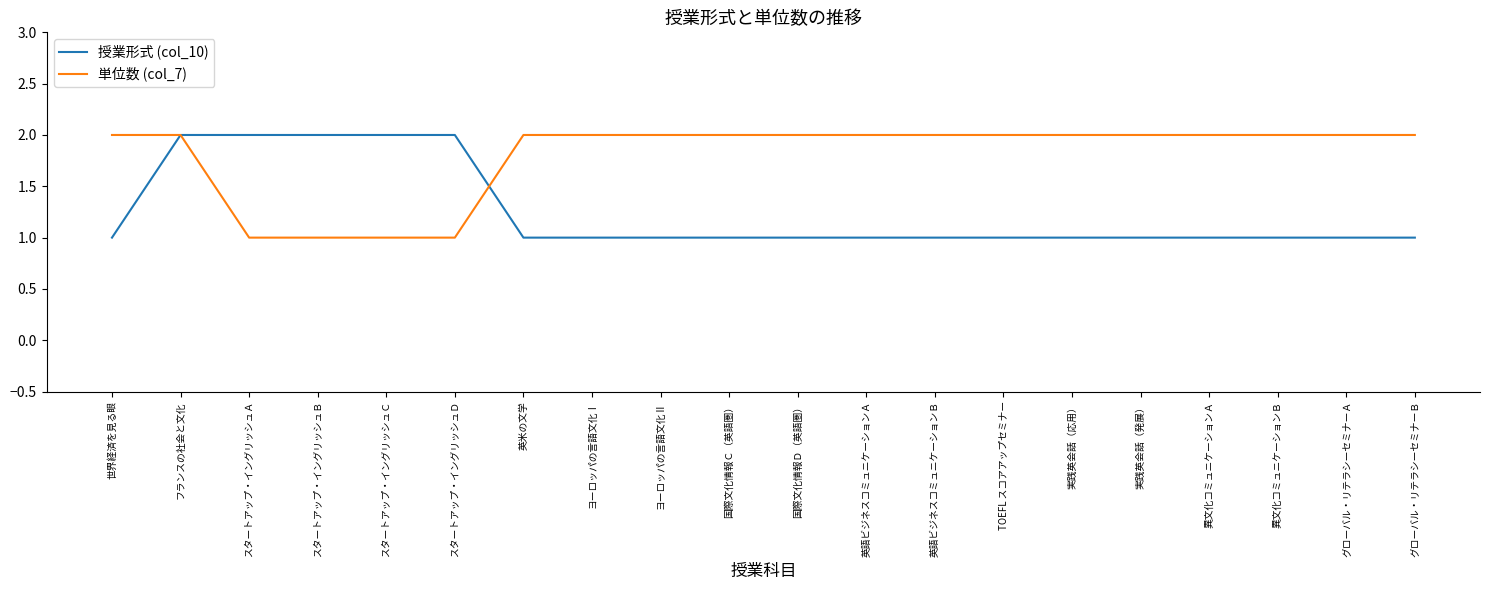

The value of 授業形式 (col_10) at 異文化コミュニケーションＢ is 2. True or false?

False